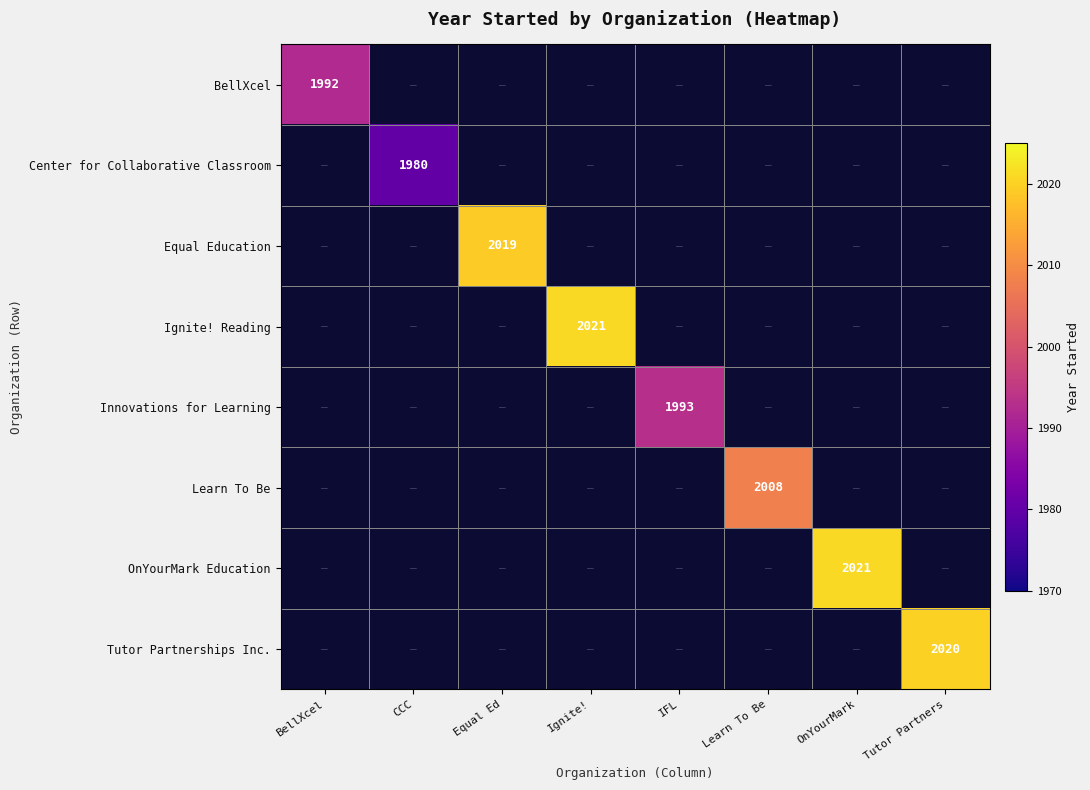

At how many categories does at least one series exceed 2010?

4